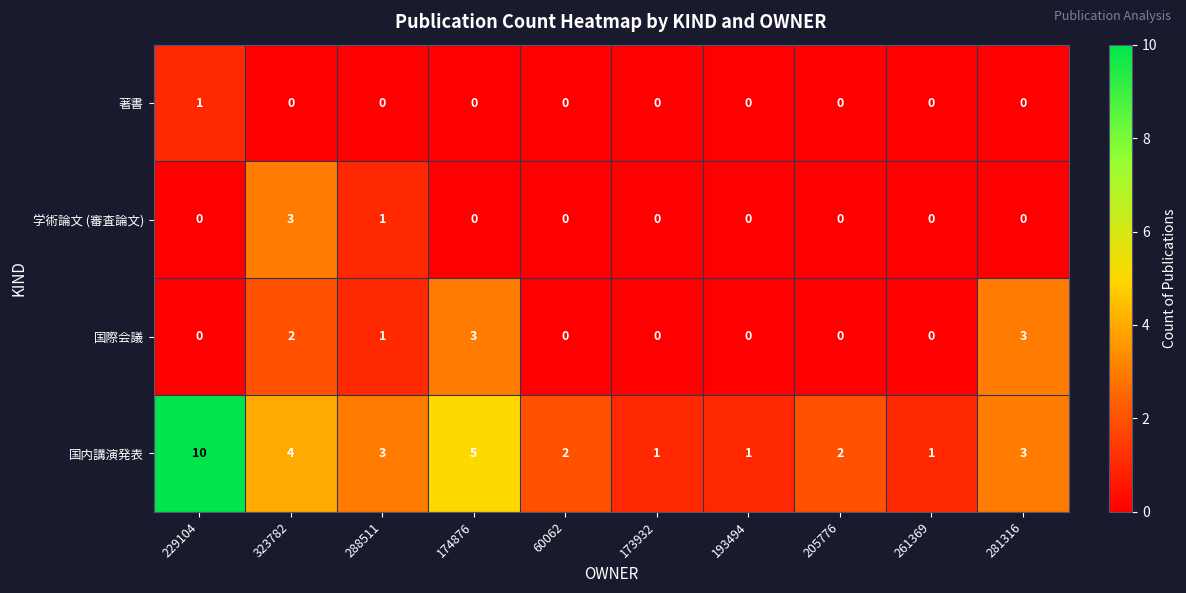

How many series are shown in this chart?

4